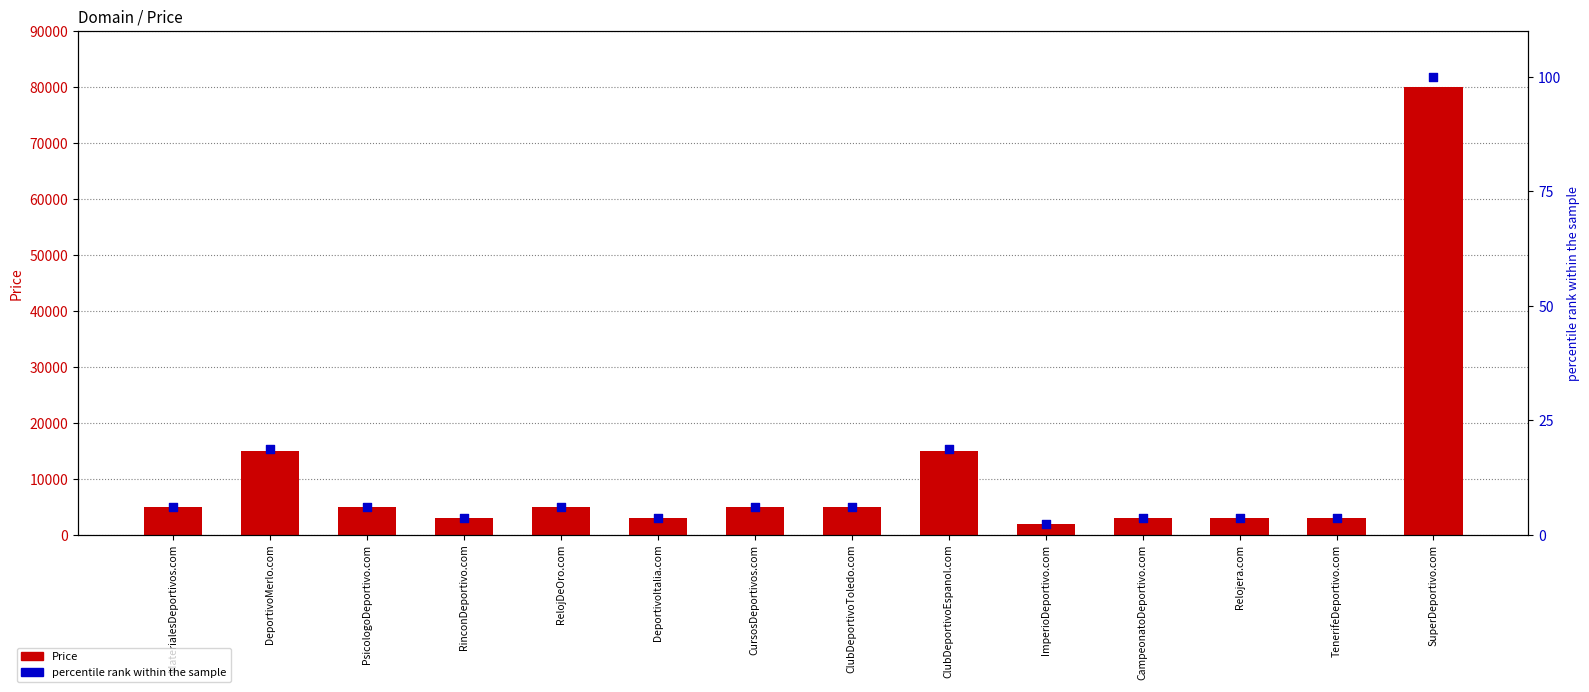

Which series has the largest Y range (max minus min)?

Price